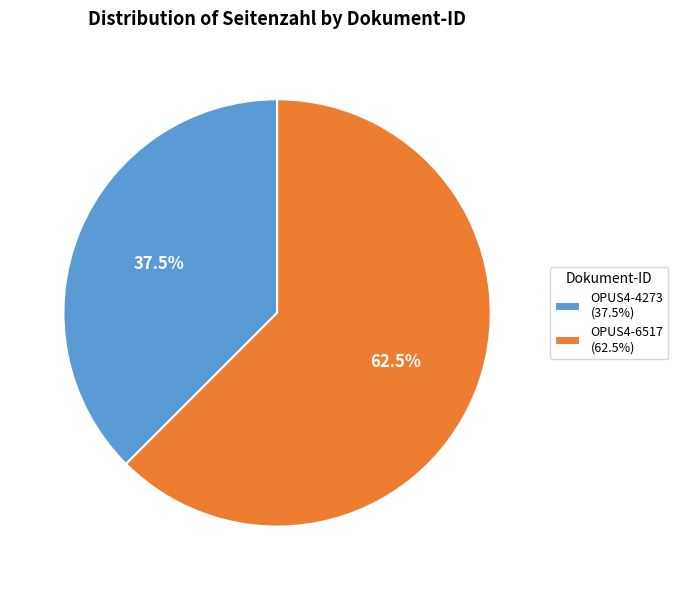

Approximately how many times larger is the value at OPUS4-4273 (37.5%) compared to OPUS4-6517 (62.5%)?

0.6